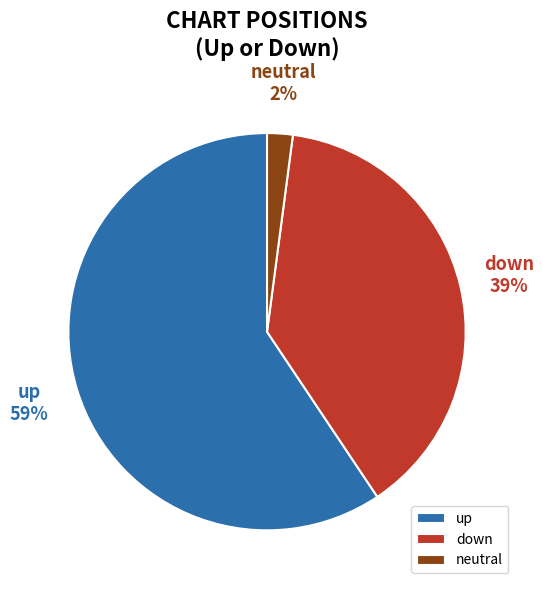

Is it true that up is 59% of the pie?

True